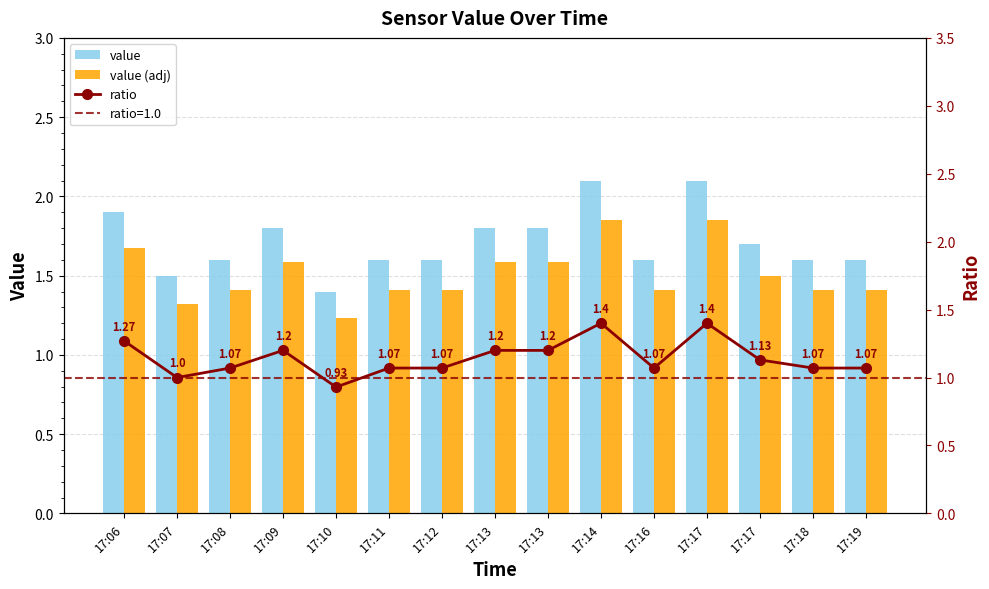

List the series in order of their peak value, lowest first.

ratio, value (adj), value